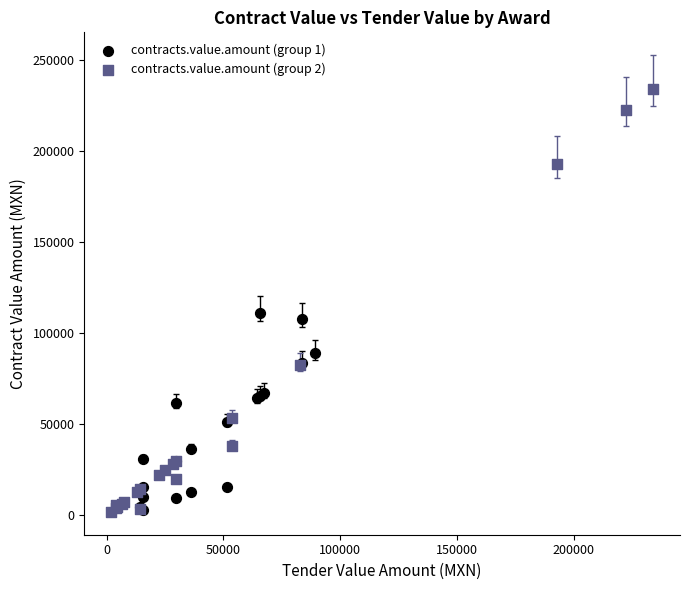

Which series reaches the maximum Y coordinate?

contracts.value.amount (group 2)